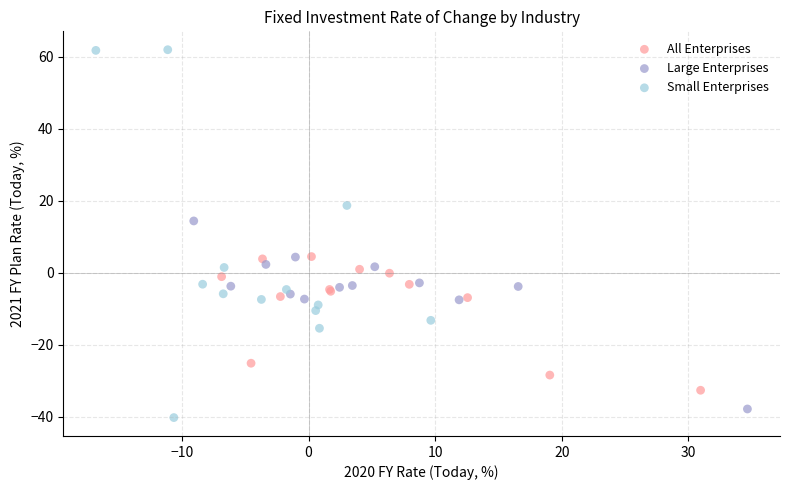

Which series contains the highest Y value?

Small Enterprises